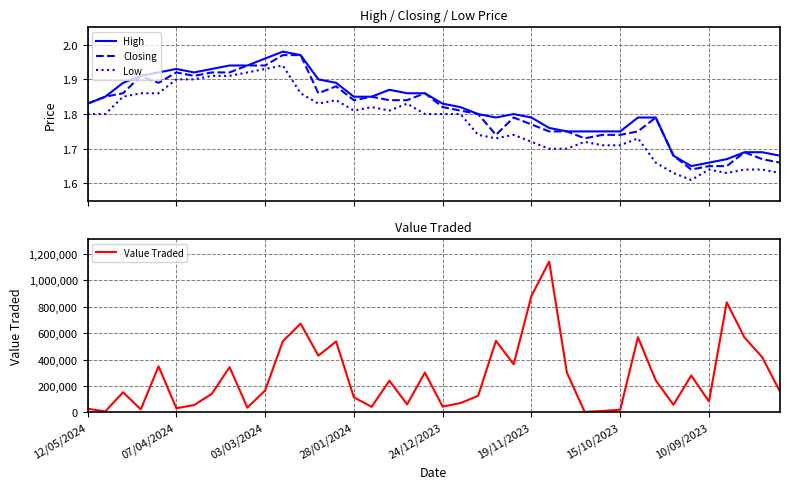

True or false: Closing and Low intersect in this chart.

False